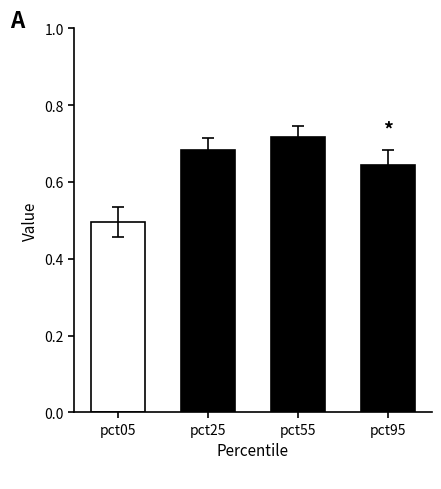

How many distinct data groups are displayed?

1